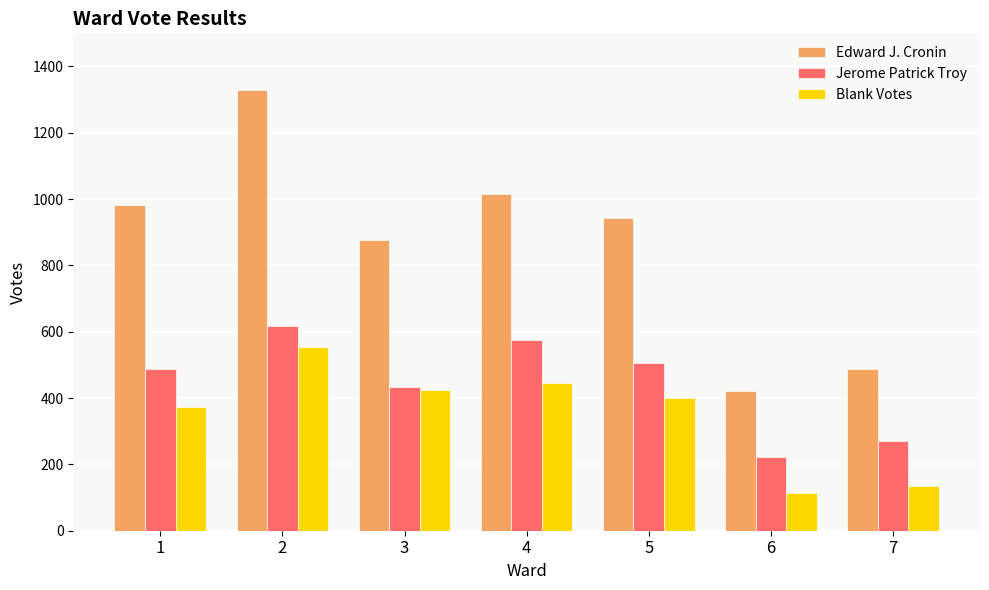

How many data points in Jerome Patrick Troy are less than 487?

3